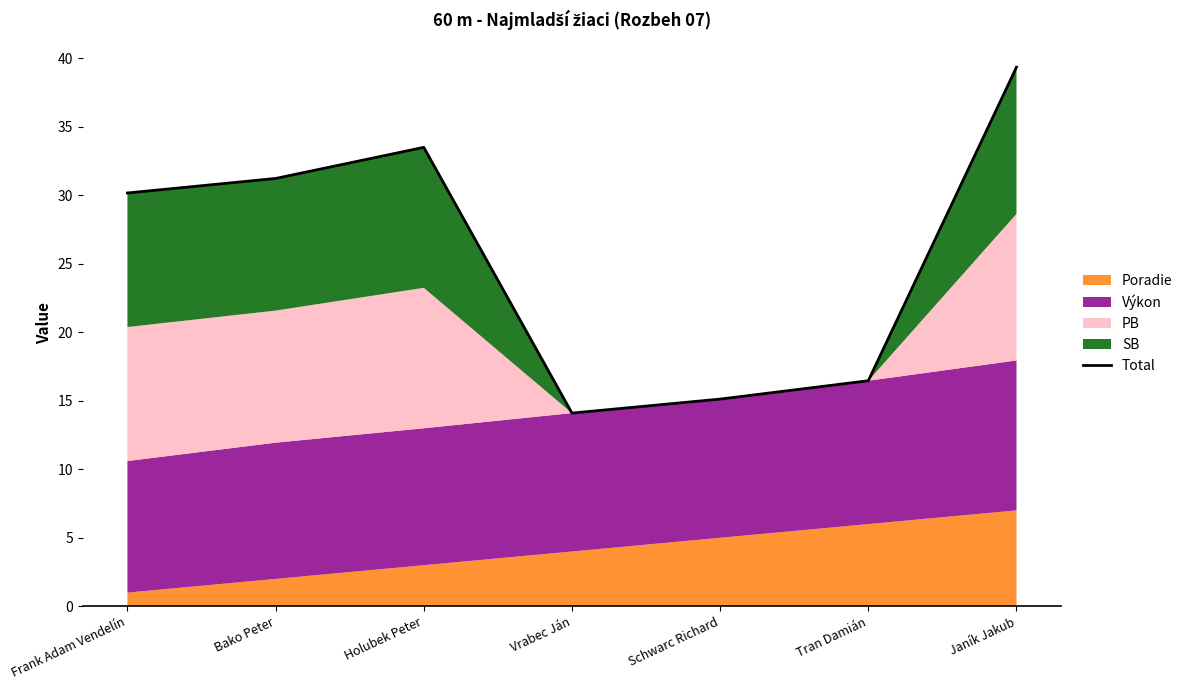

What is the ratio of the value at Bako Peter to the value at Schwarc Richard?

2.1